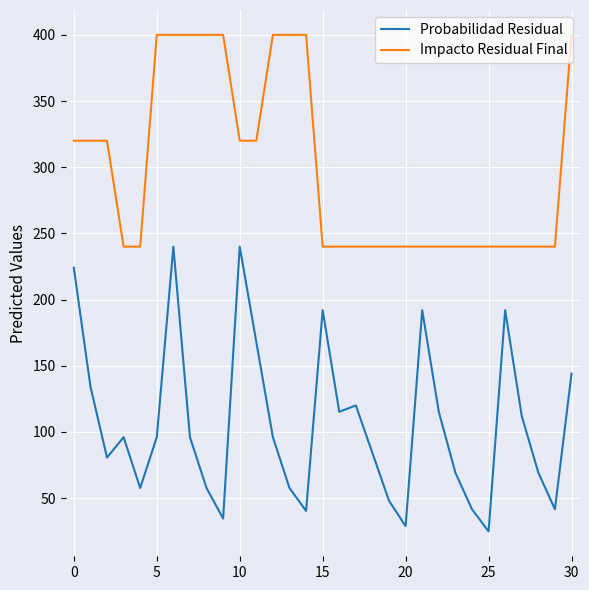

True or false: Probabilidad Residual and Impacto Residual Final cross at least once.

False